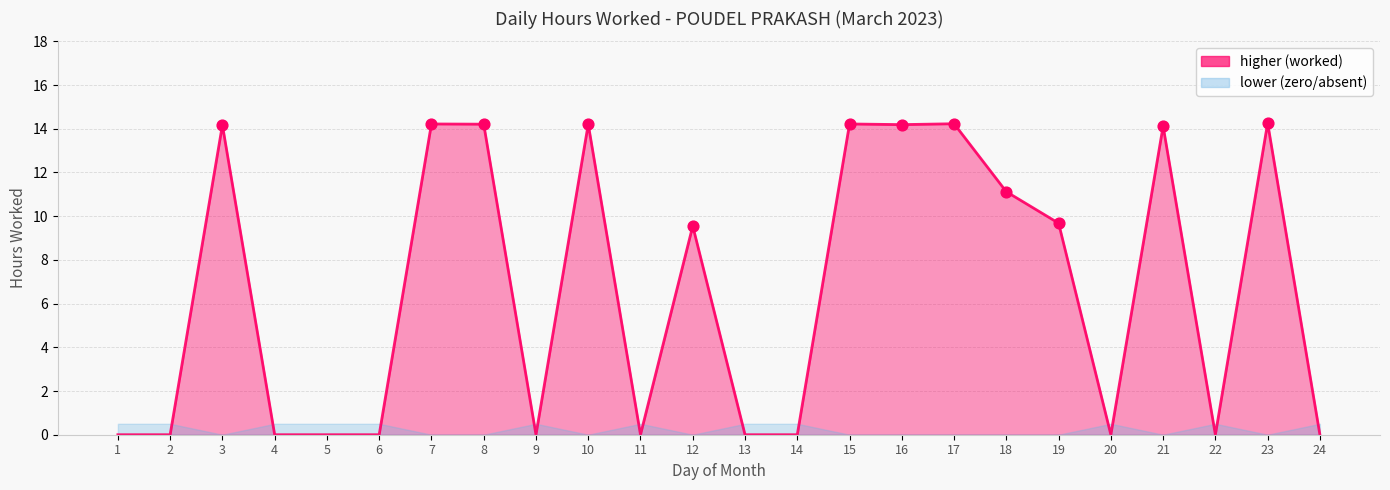

What is the change in value from 14 to 16?

+14.2